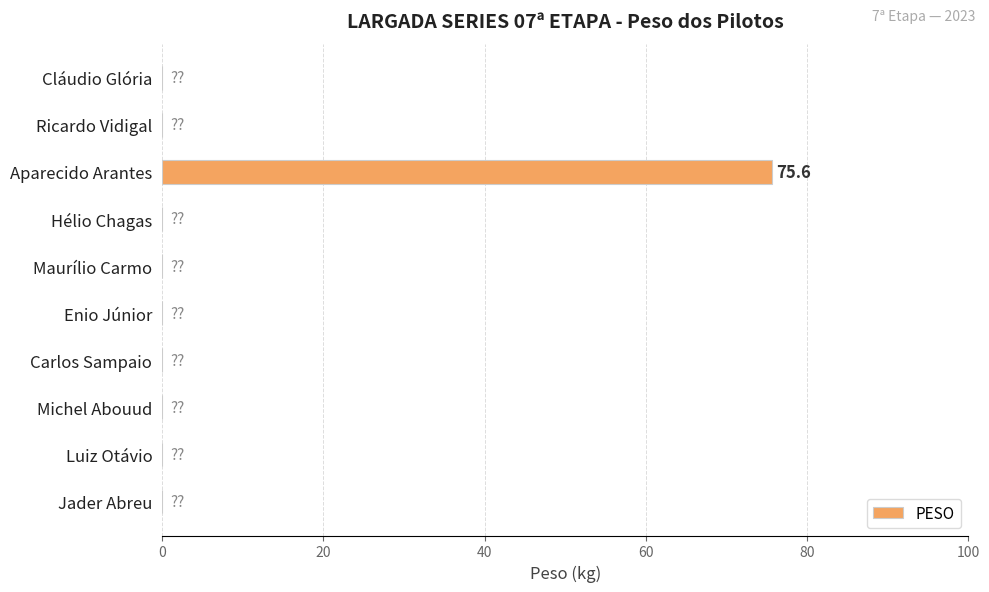

Reading top to bottom, extract all data points from this chart.

Cláudio Glória=0.0	Ricardo Vidigal=0.0	Aparecido Arantes=75.6	Hélio Chagas=0.0	Maurílio Carmo=0.0	Enio Júnior=0.0	Carlos Sampaio=0.0	Michel Abouud=0.0	Luiz Otávio=0.0	Jader Abreu=0.0